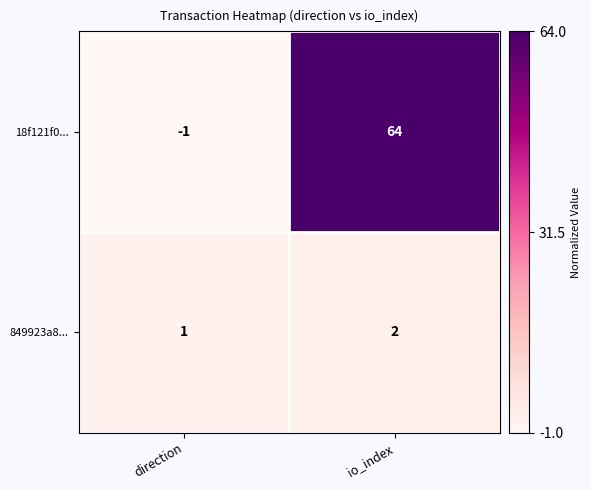

Which series has the largest total across all categories?

18f121f0...